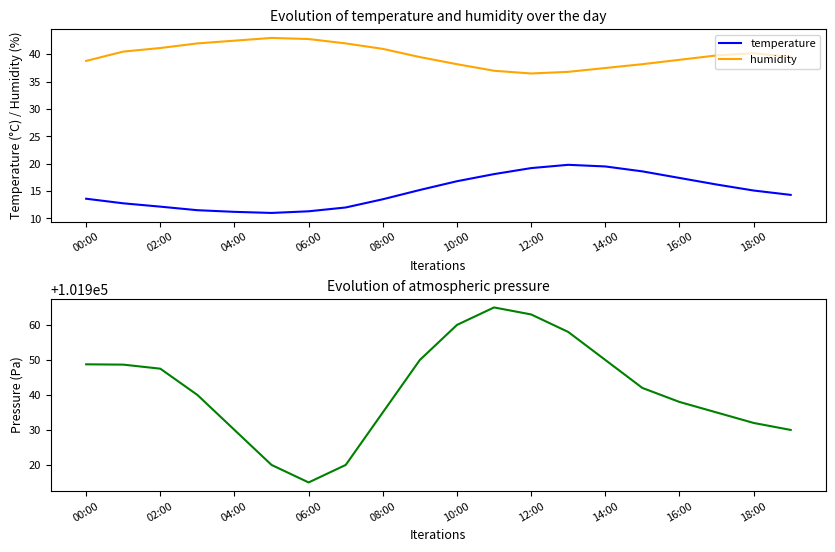

True or false: humidity has a value of 37.5 at 14:00.

True